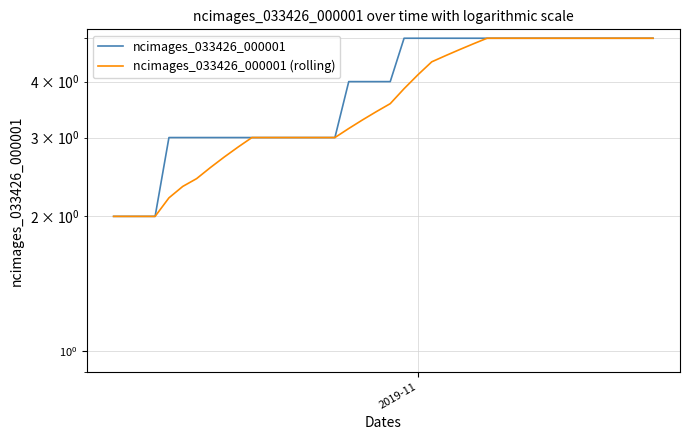

What is the difference between the maximum and minimum values in the ncimages_033426_000001 (rolling) series?

3.0